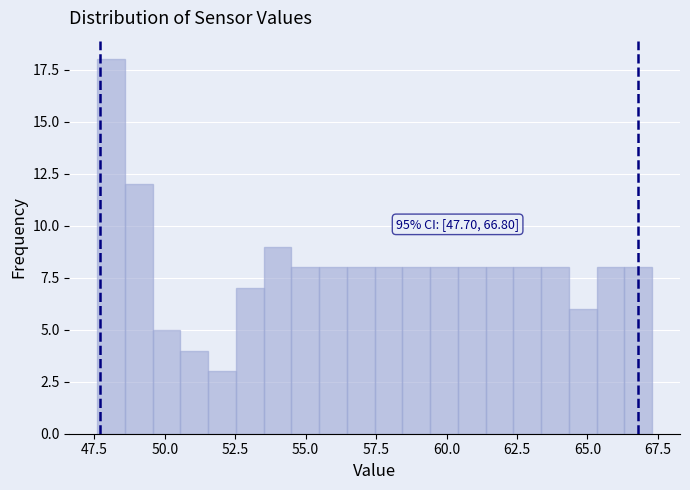

Around what value on the x-axis is the tallest bar? Give the approximate position of its centre, as read against the axis.

48.0